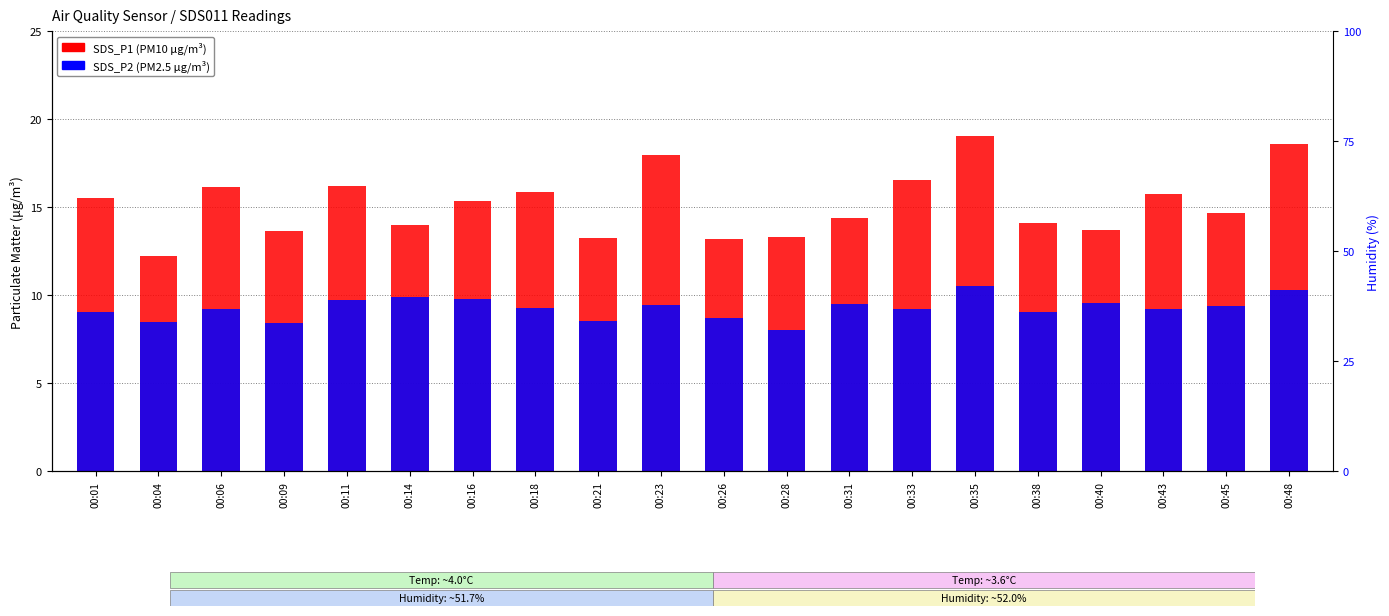

What is the lowest value of the SDS_P2 (PM2.5) series?

8.0